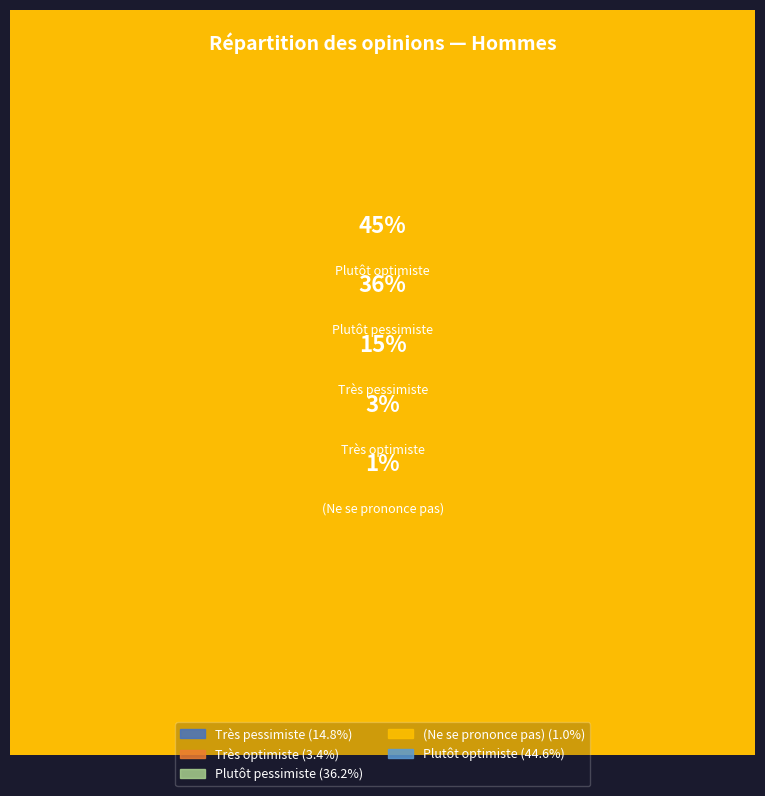

Rank the categories by value from highest to lowest.

Plutôt optimiste, Plutôt pessimiste, Très pessimiste, Très optimiste, (Ne se prononce pas)